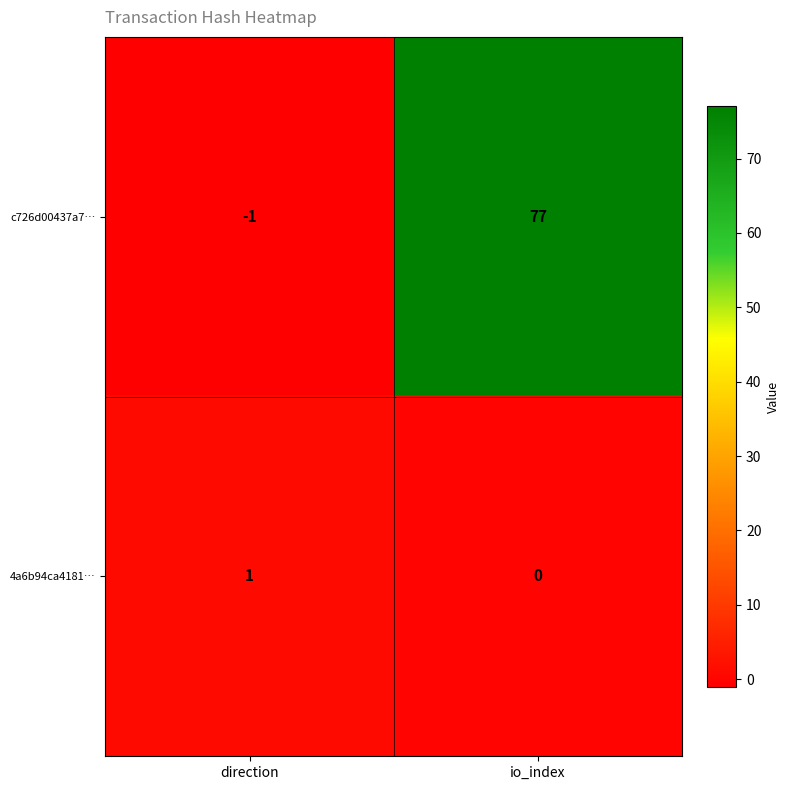

Reading right to left, what are all the values shown in this chart?

c726d00437a7…: 77	-1
4a6b94ca4181…: 0	1